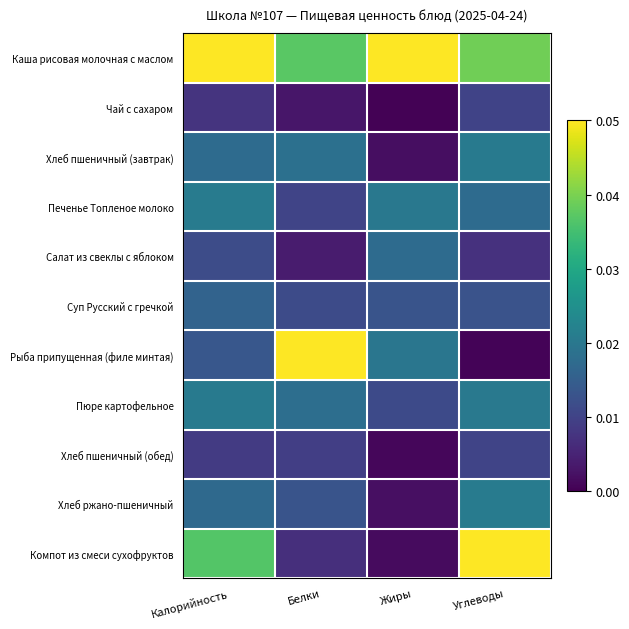

Reading right to left, what are all the values shown in this chart?

Каша рисовая молочная с маслом: Углеводы=0.0	Жиры=0.1	Белки=0.0	Калорийность=0.1
Чай с сахаром: Углеводы=0.0	Жиры=0.0	Белки=0.0	Калорийность=0.0
Хлеб пшеничный (завтрак): Углеводы=0.0	Жиры=0.0	Белки=0.0	Калорийность=0.0
Печенье Топленое молоко: Углеводы=0.0	Жиры=0.0	Белки=0.0	Калорийность=0.0
Салат из свеклы с яблоком: Углеводы=0.0	Жиры=0.0	Белки=0.0	Калорийность=0.0
Суп Русский с гречкой: Углеводы=0.0	Жиры=0.0	Белки=0.0	Калорийность=0.0
Рыба припущенная (филе минтая): Углеводы=0.0	Жиры=0.0	Белки=0.1	Калорийность=0.0
Пюре картофельное: Углеводы=0.0	Жиры=0.0	Белки=0.0	Калорийность=0.0
Хлеб пшеничный (обед): Углеводы=0.0	Жиры=0.0	Белки=0.0	Калорийность=0.0
Хлеб ржано-пшеничный: Углеводы=0.0	Жиры=0.0	Белки=0.0	Калорийность=0.0
Компот из смеси сухофруктов: Углеводы=0.1	Жиры=0.0	Белки=0.0	Калорийность=0.0